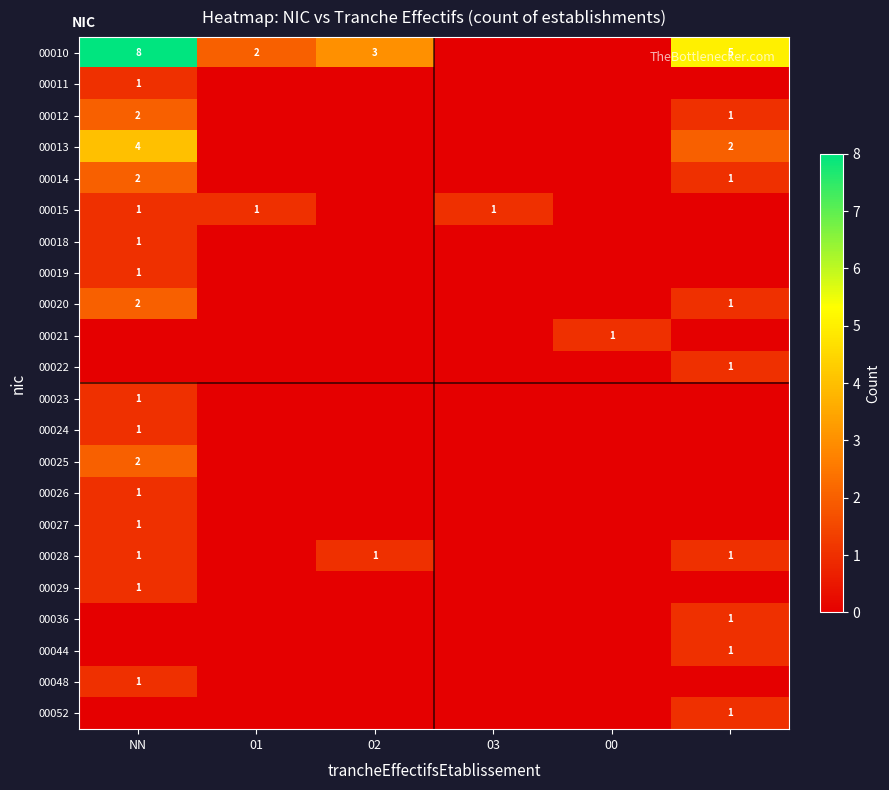

The value of 00019 at NN is 1. True or false?

True